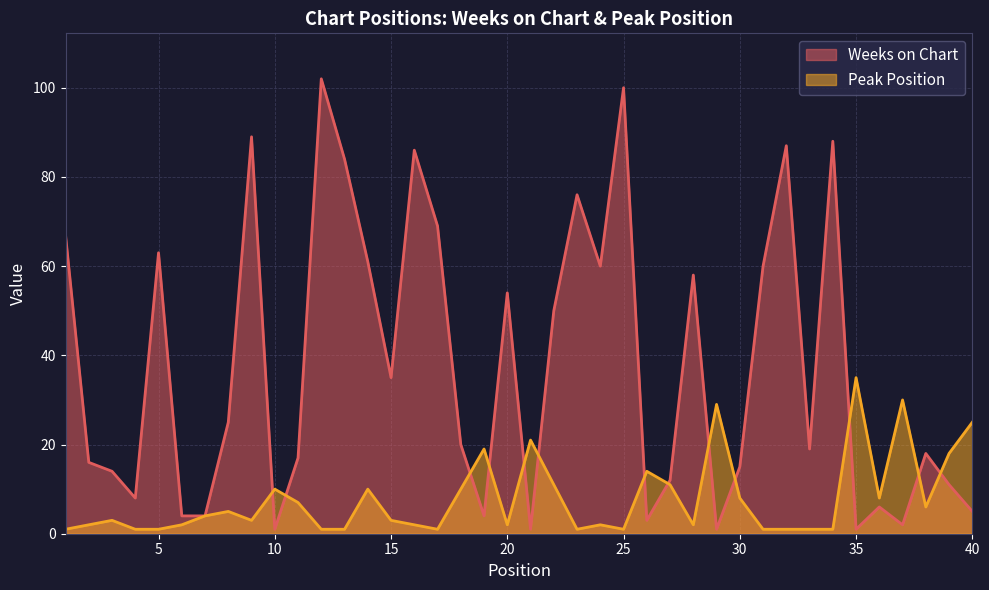

After their last crossing, which series has the higher values: Weeks on Chart or Peak Position?

Peak Position